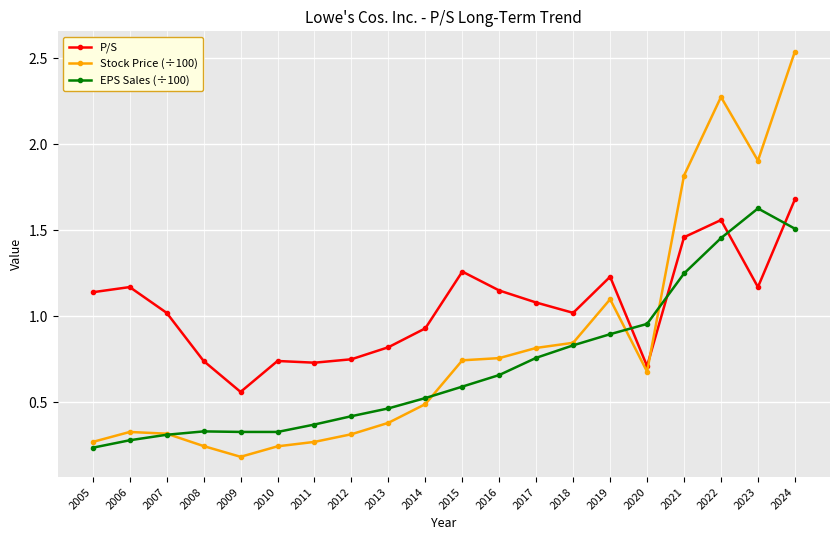

List the series in order of their peak value, lowest first.

EPS Sales (÷100), P/S, Stock Price (÷100)